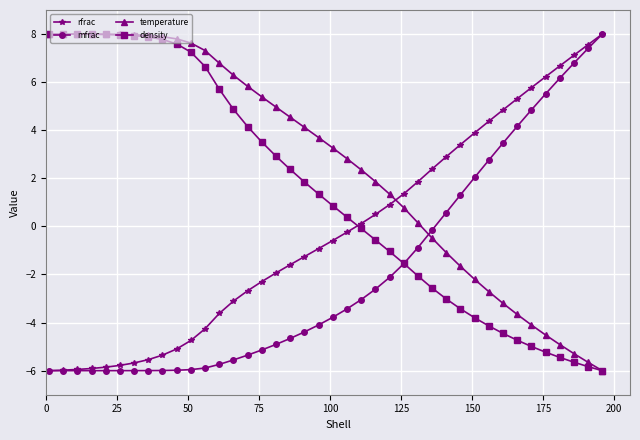

How many series are shown in this chart?

4